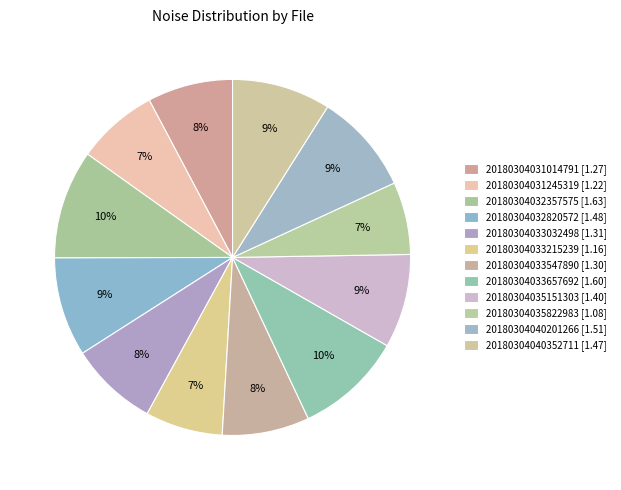

What is the change in value from 20180304031245319 to 20180304035822983?

-0.1